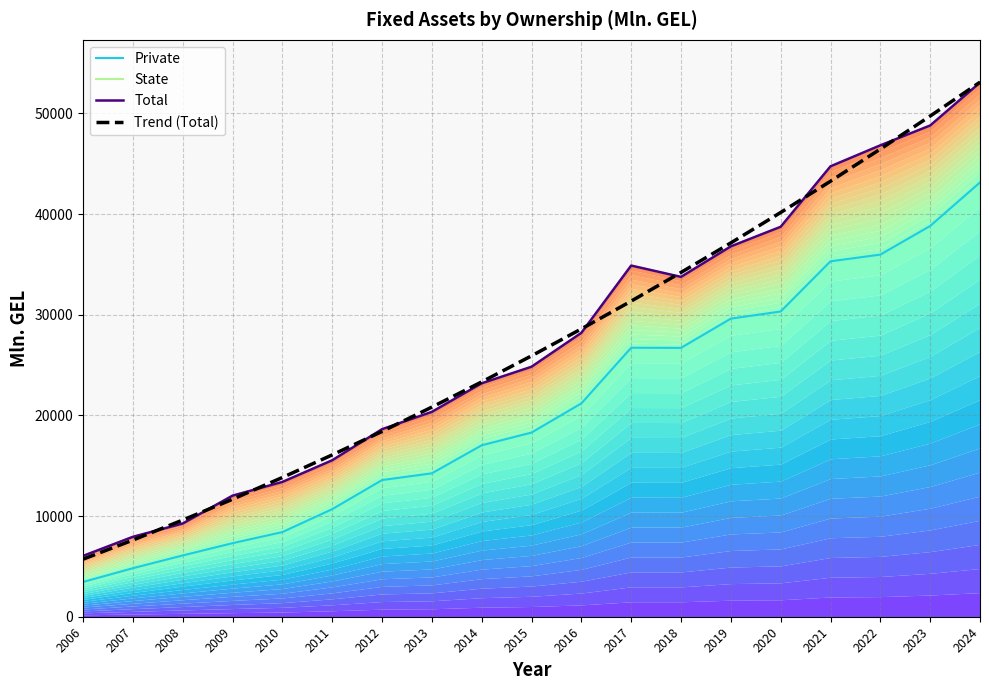

Where is the first local minimum for Total?

2018